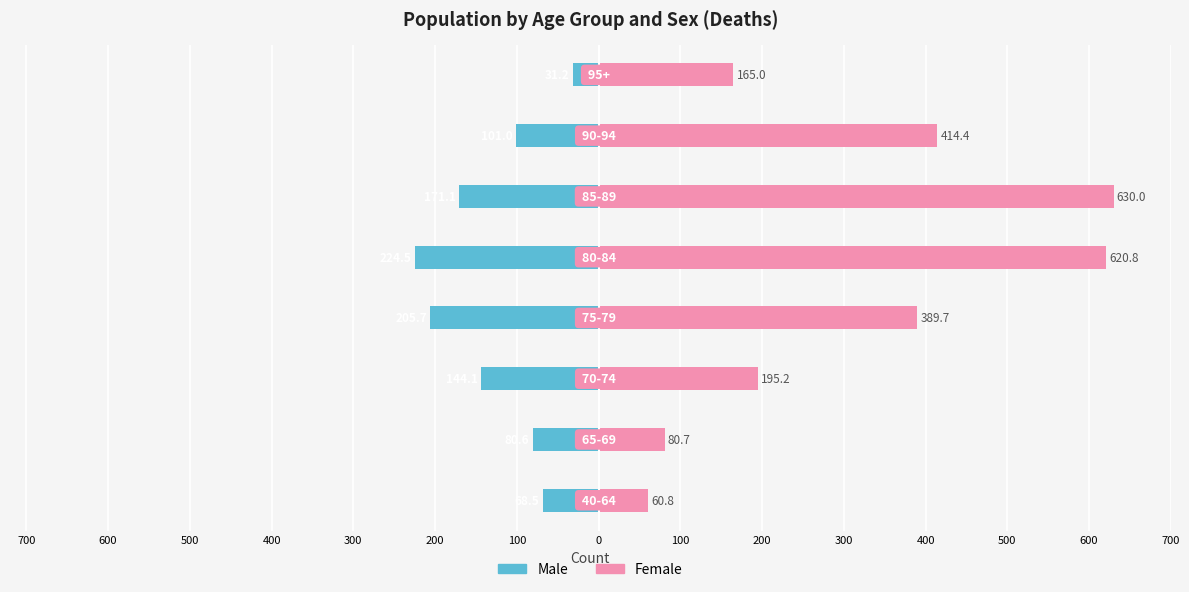

Reading right to left, list all the values displayed in this chart.

Male: 0=-31.2	100=-101.0	200=-171.1	300=-224.5	400=-205.7	500=-144.1	600=-80.6	700=-68.5
Female: 0=165.0	100=414.4	200=630.0	300=620.8	400=389.7	500=195.2	600=80.7	700=60.8